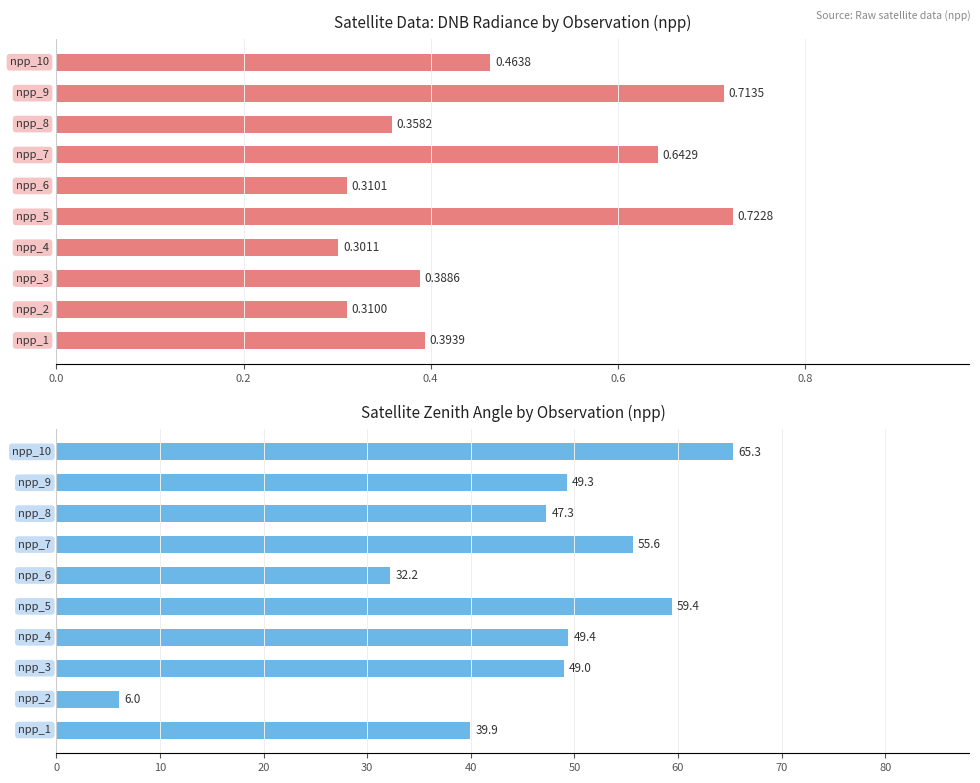

How many bars are there in total?

20